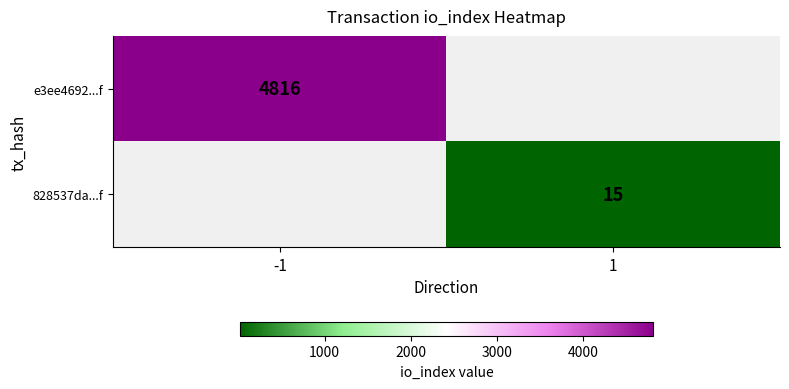

Is it true that e3ee4692...f equals 8605 at -1?

False